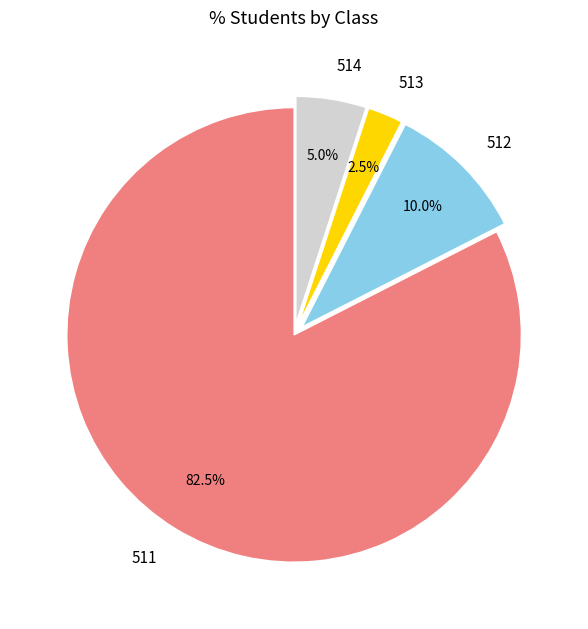

Rank the categories by value from lowest to highest.

513, 514, 512, 511